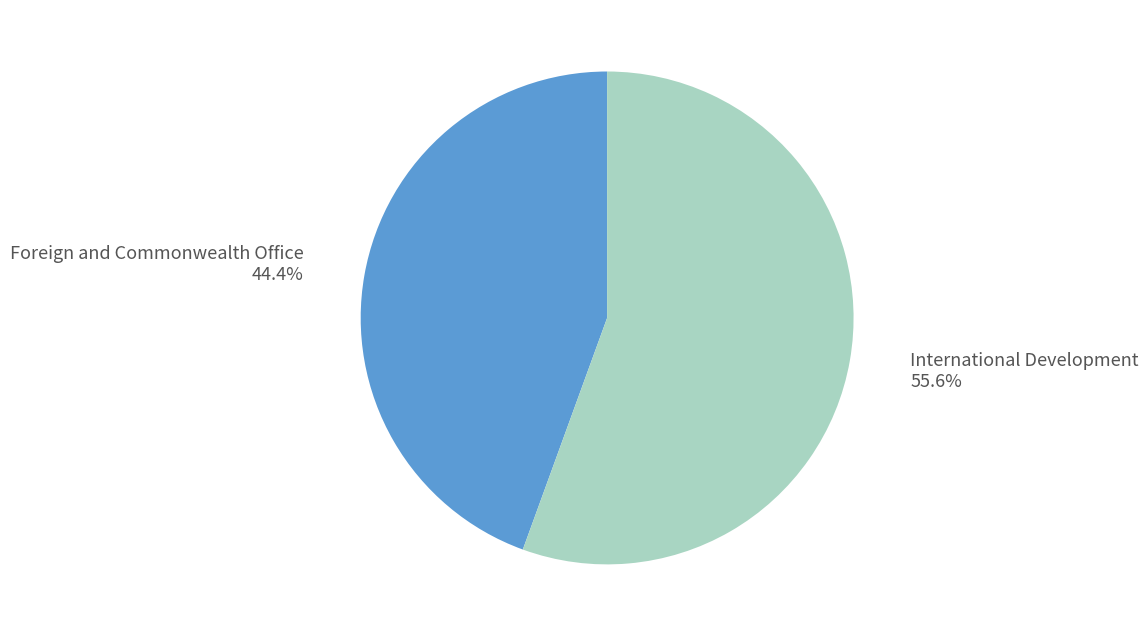

Rank the categories by value from lowest to highest.

Foreign and Commonwealth Office, International Development